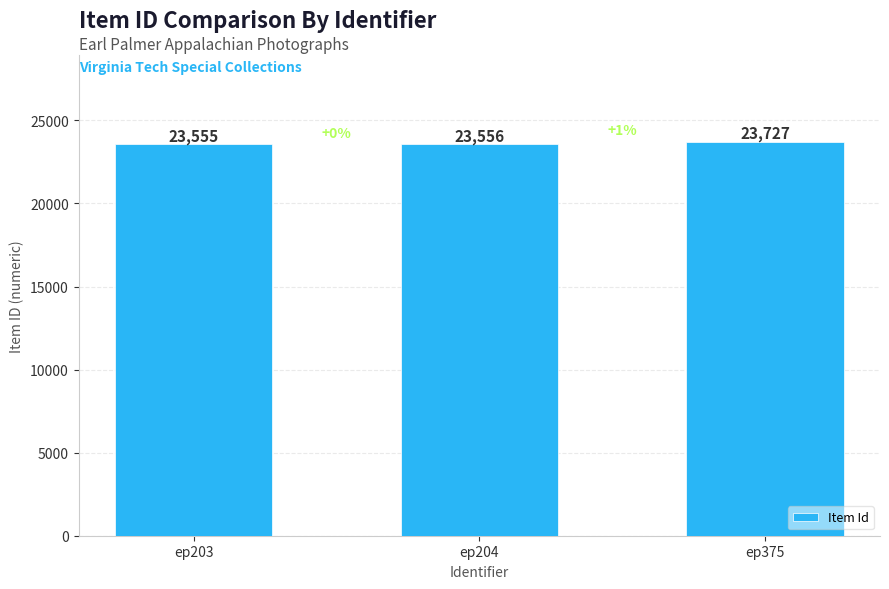

What is the change in value from ep203 to ep375?

+172